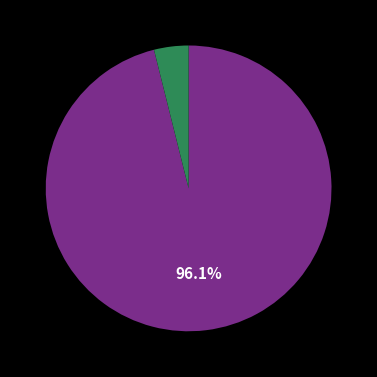

Does any single category account for the majority?

Yes